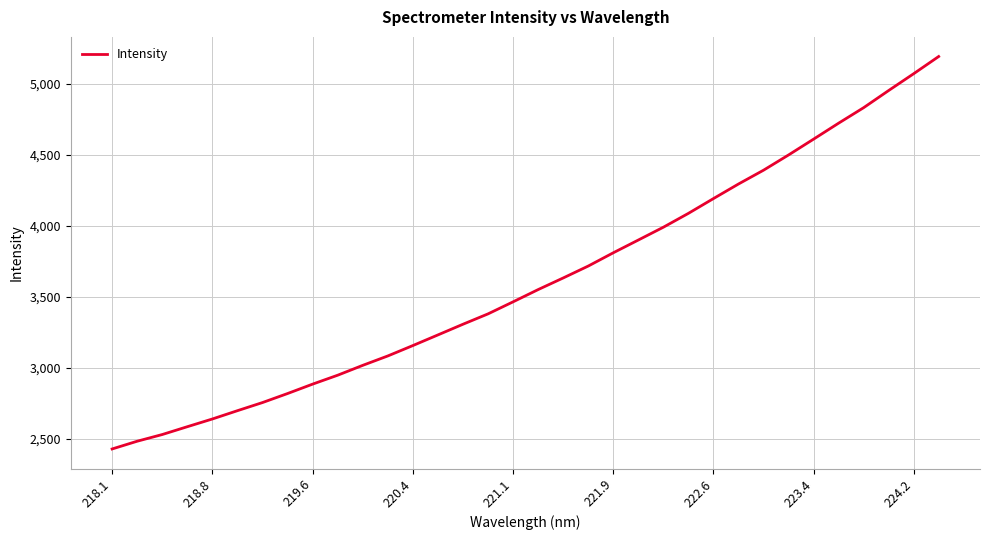

What is the sum of all values?

122801.9